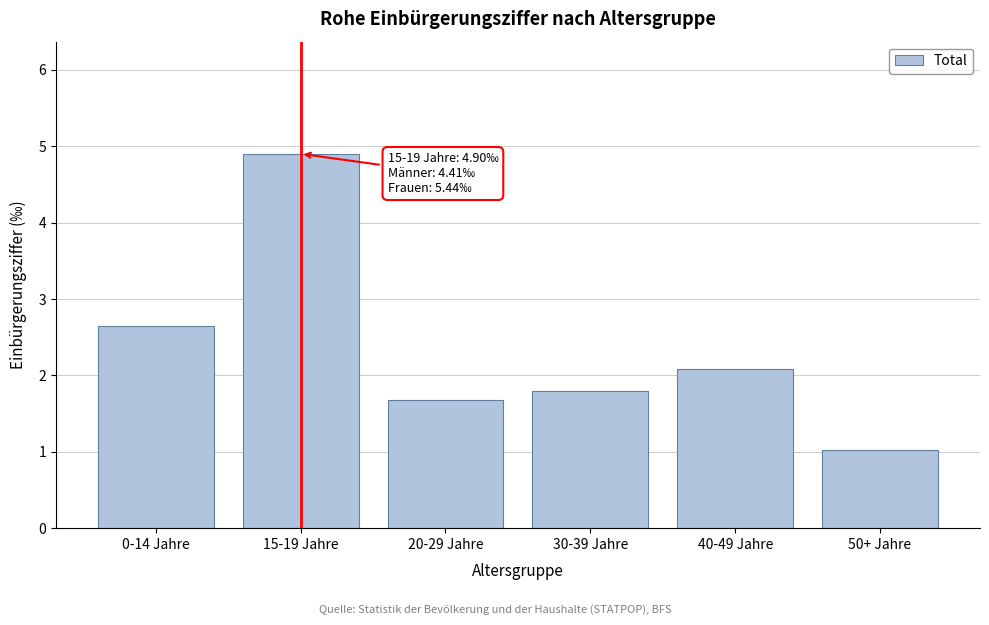

Reading left to right, transcribe all the data shown in this chart.

2.6	4.9	1.7	1.8	2.1	1.0